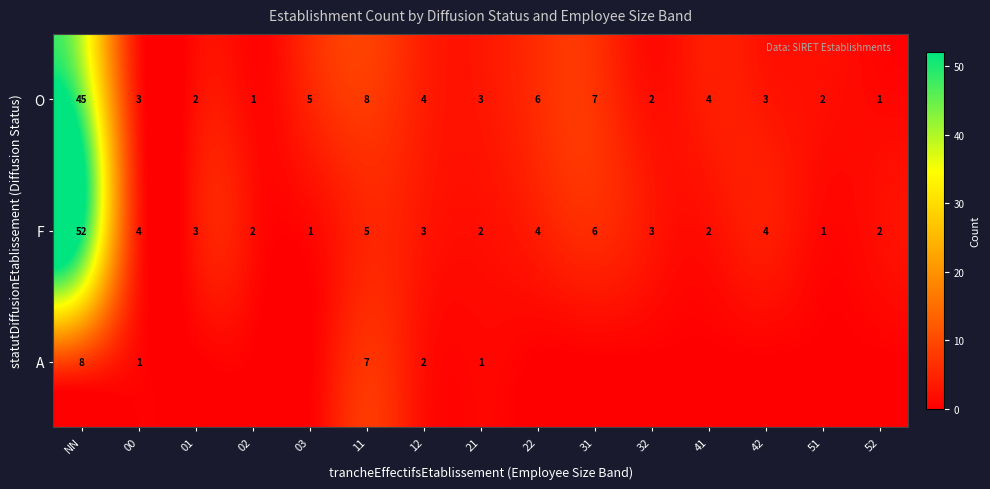

What is the maximum value for F?

52